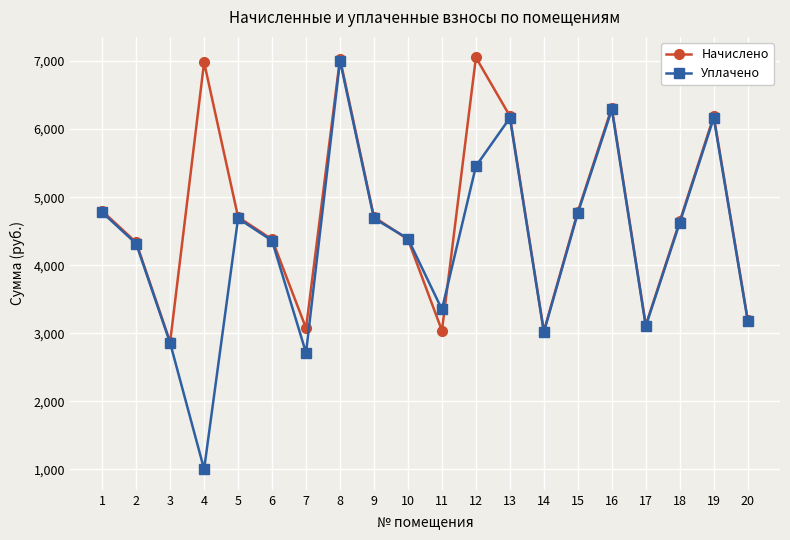

At which category is the sum across all series the highest?

8